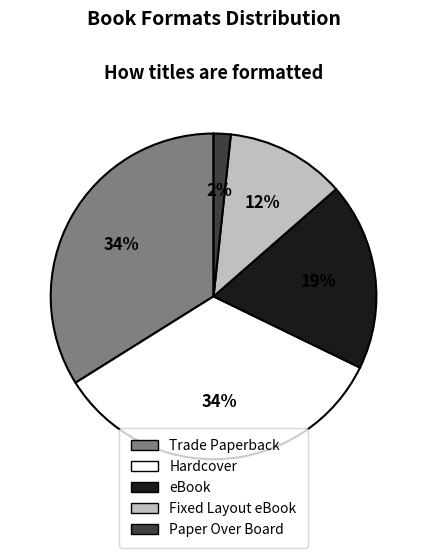

Is it true that Fixed Layout eBook is 1% of the pie?

False